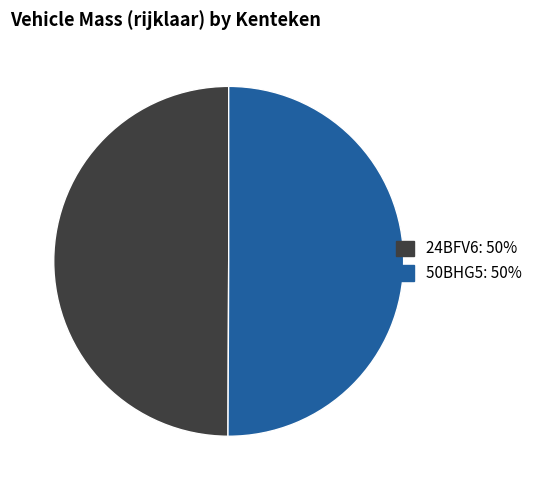

True or false: 24BFV6 accounts for 40% of the total.

False